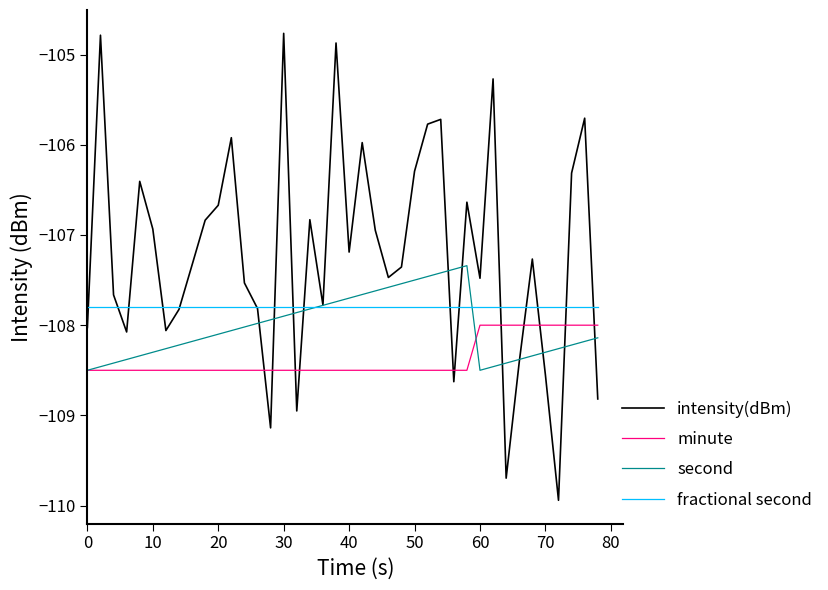

Which series has the largest range (max minus min)?

intensity(dBm)